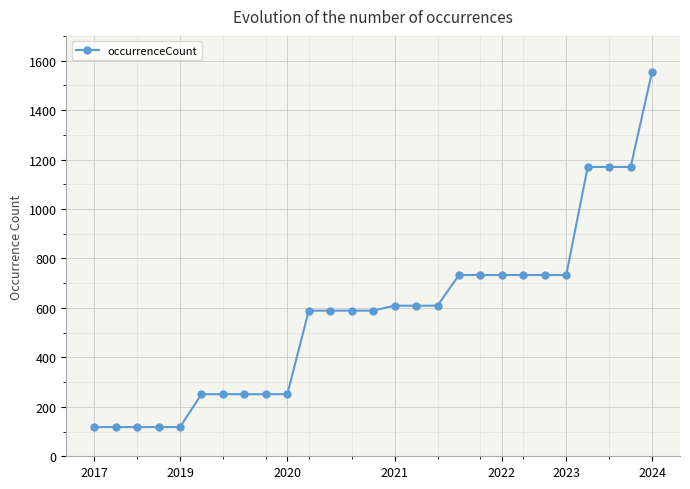

What is the smallest value displayed?

118